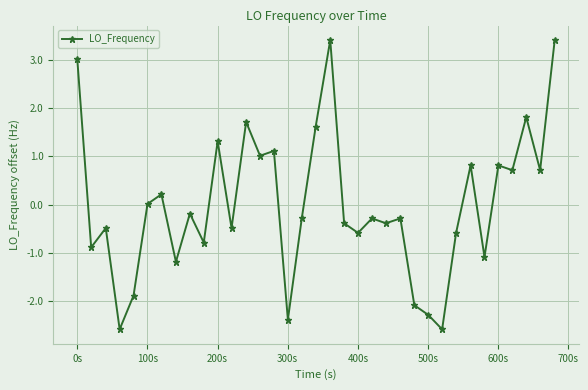

How many points are higher than both their immediate neighbors (excluding endpoints)?

12